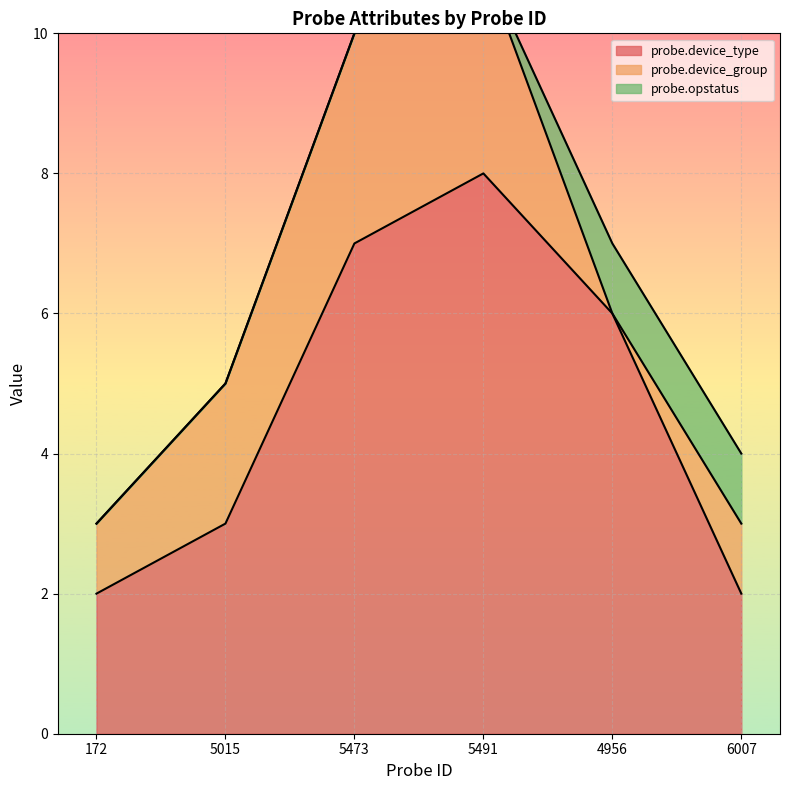

True or false: probe.device_group and probe.device_type cross at least once.

False